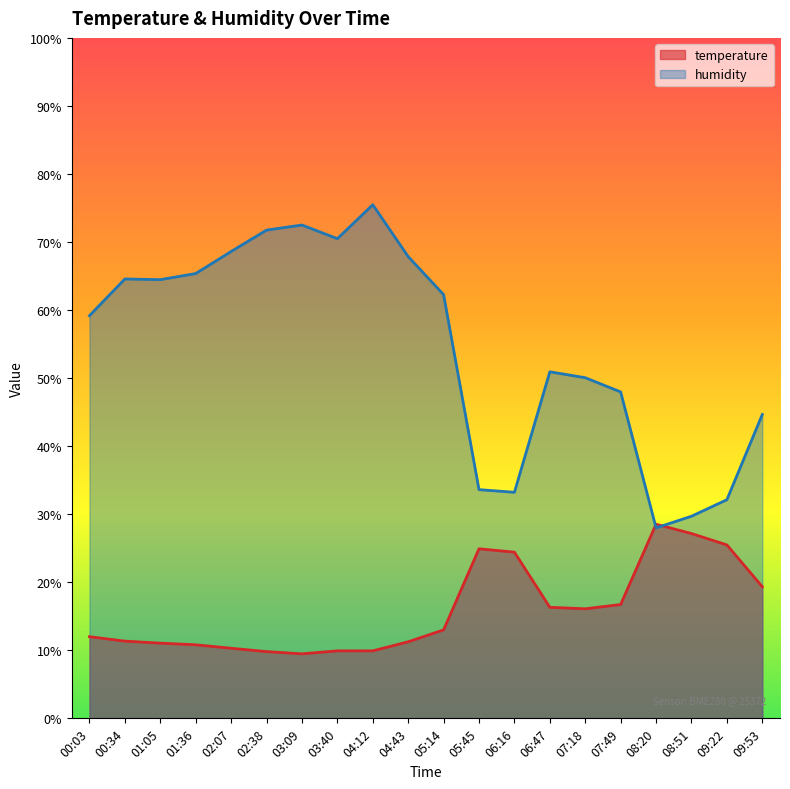

The humidity series shows 27.2 at 04:43. True or false?

False